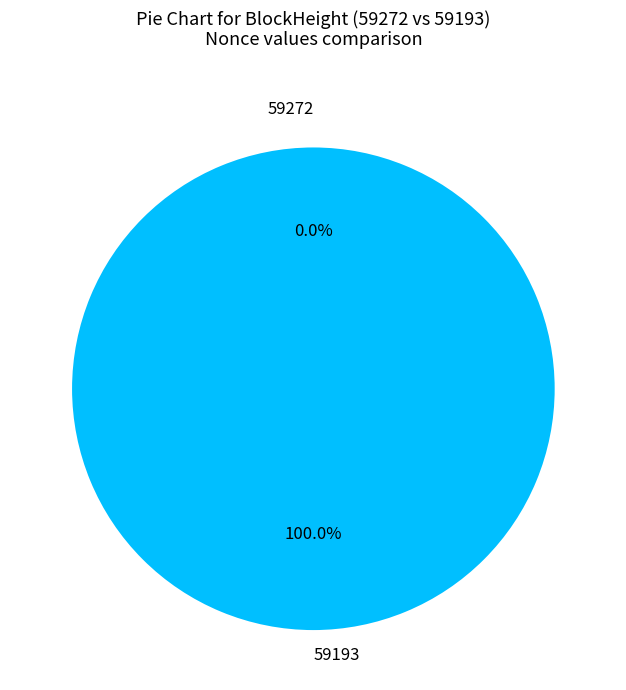

To the nearest percent, what is the combined percentage of 59193 and 59272?

100%